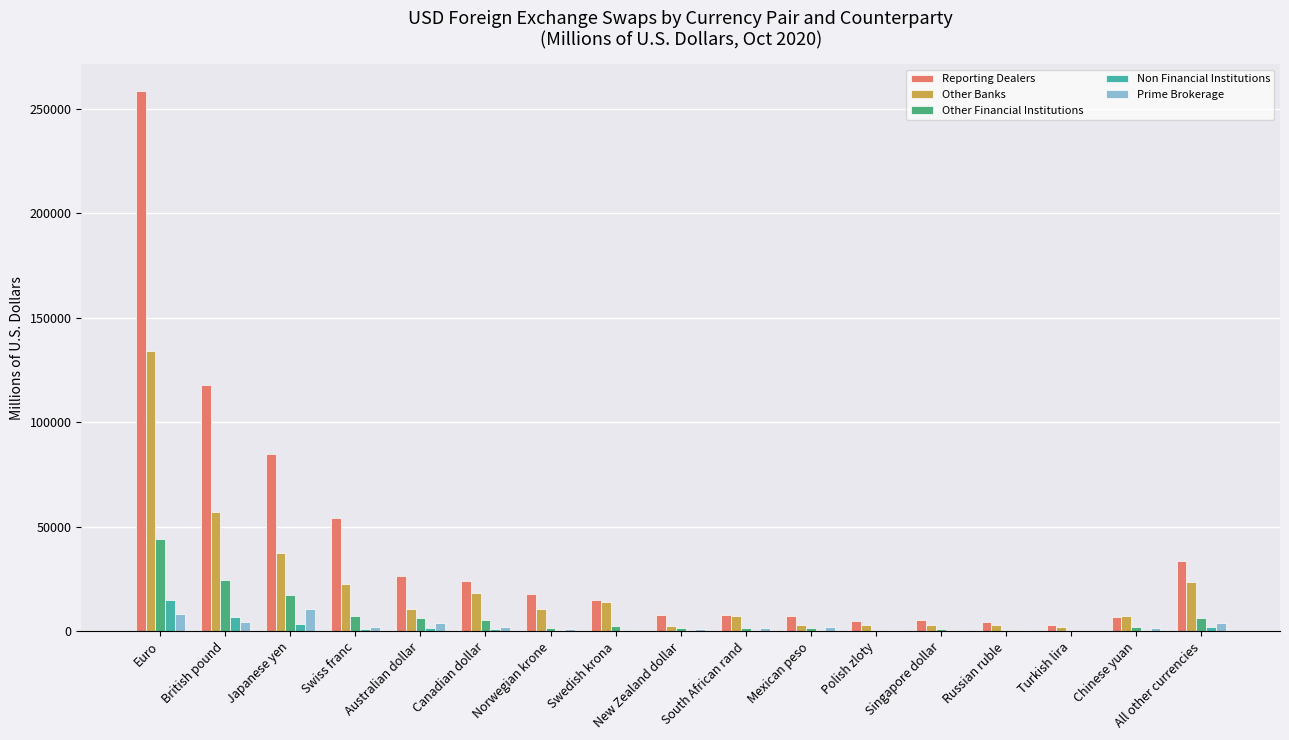

Which label corresponds to the largest value in the chart?

Euro